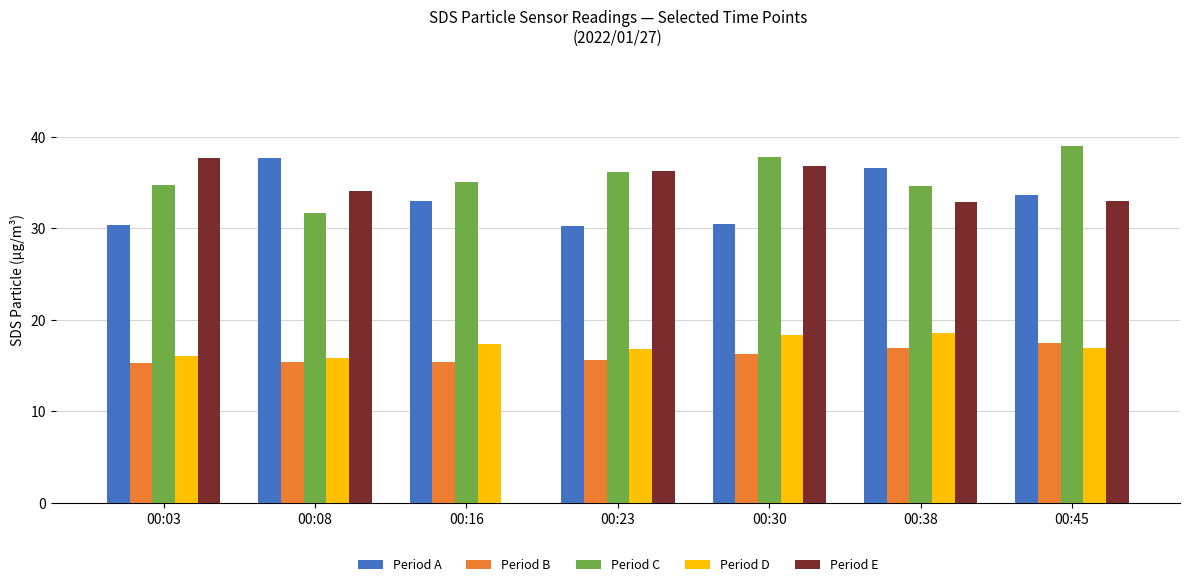

What is the total value across all series at 00:16?

100.8